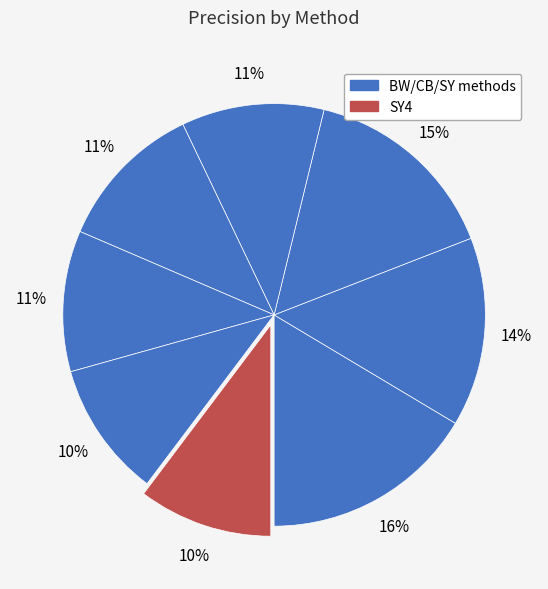

To the nearest percent, what is the difference between the largest and smallest slice percentages?

6%